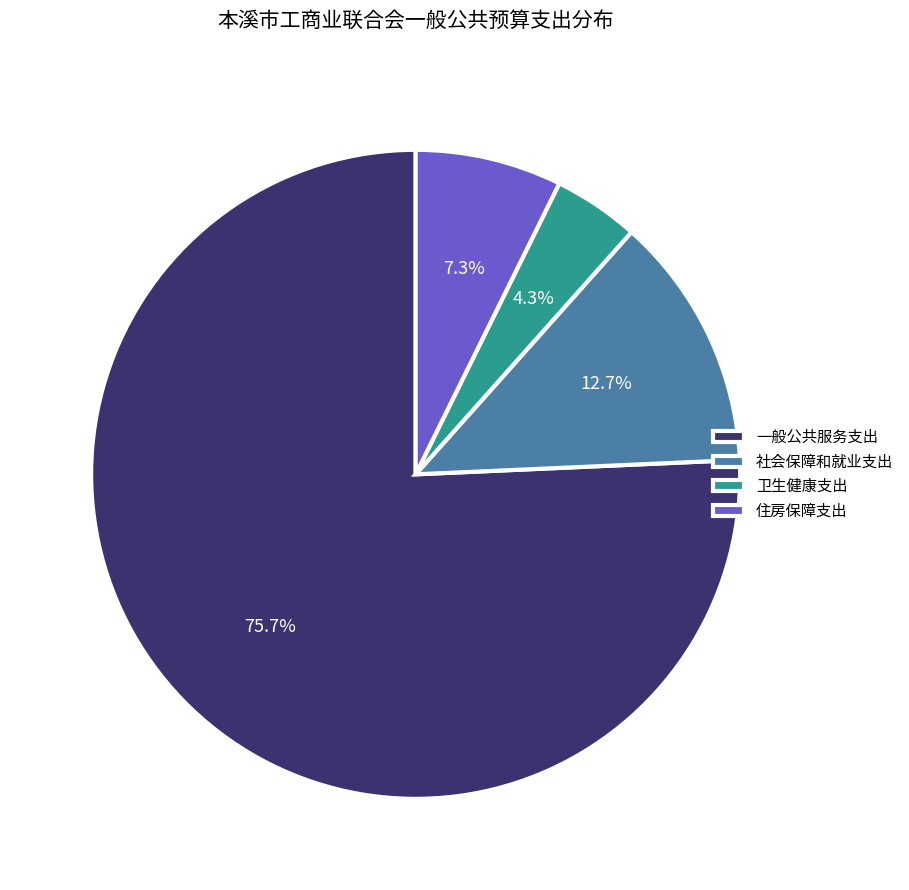

Approximately how many times larger is the value at 卫生健康支出 compared to 社会保障和就业支出?

0.3